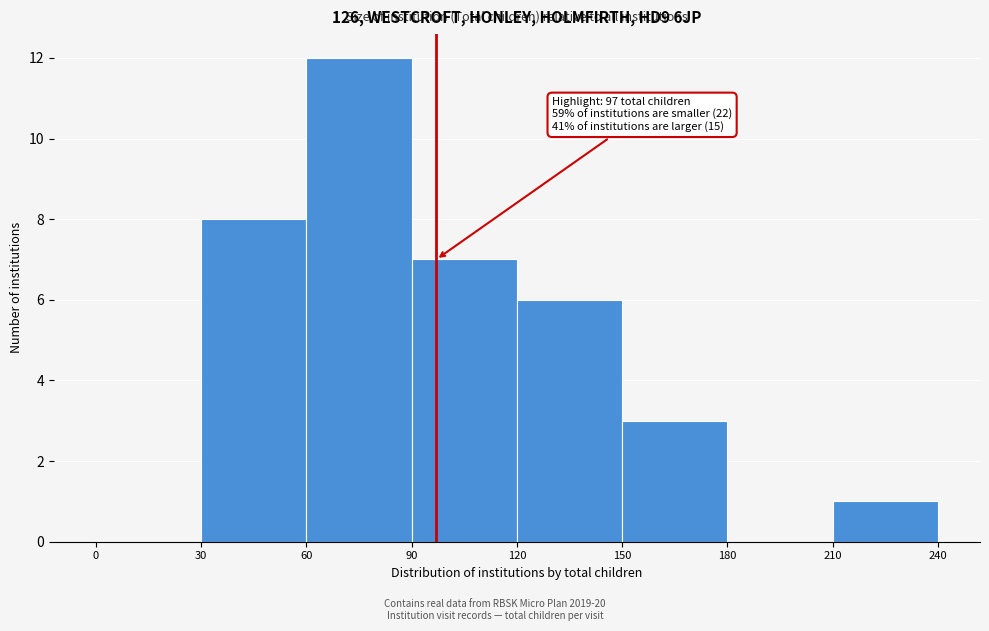

Which range on the x-axis has the tallest bar?

60 to 90